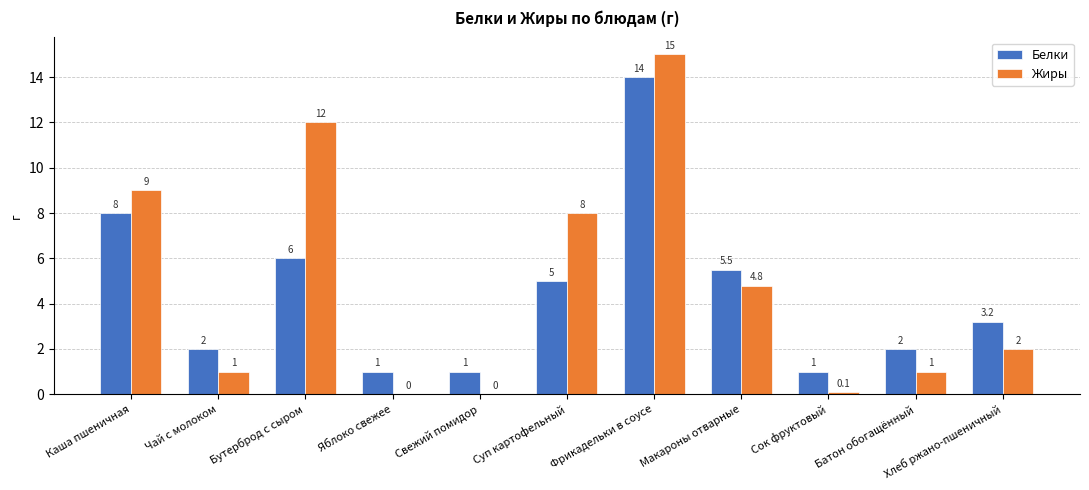

At which category is the sum across all series the highest?

Фрикадельки в соусе